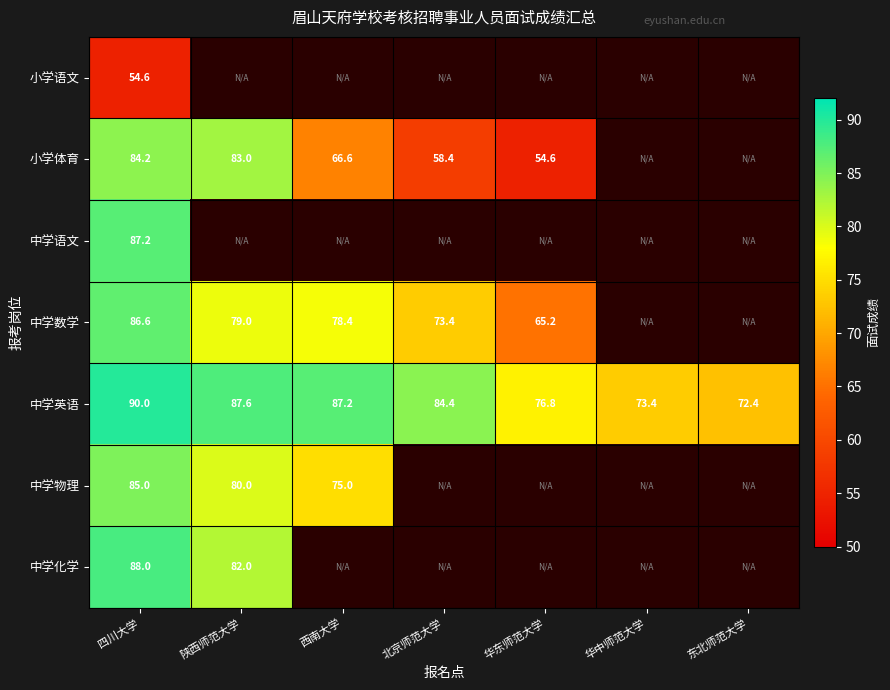

Is it true that 中学英语 equals 94.3 at 东北师范大学?

False